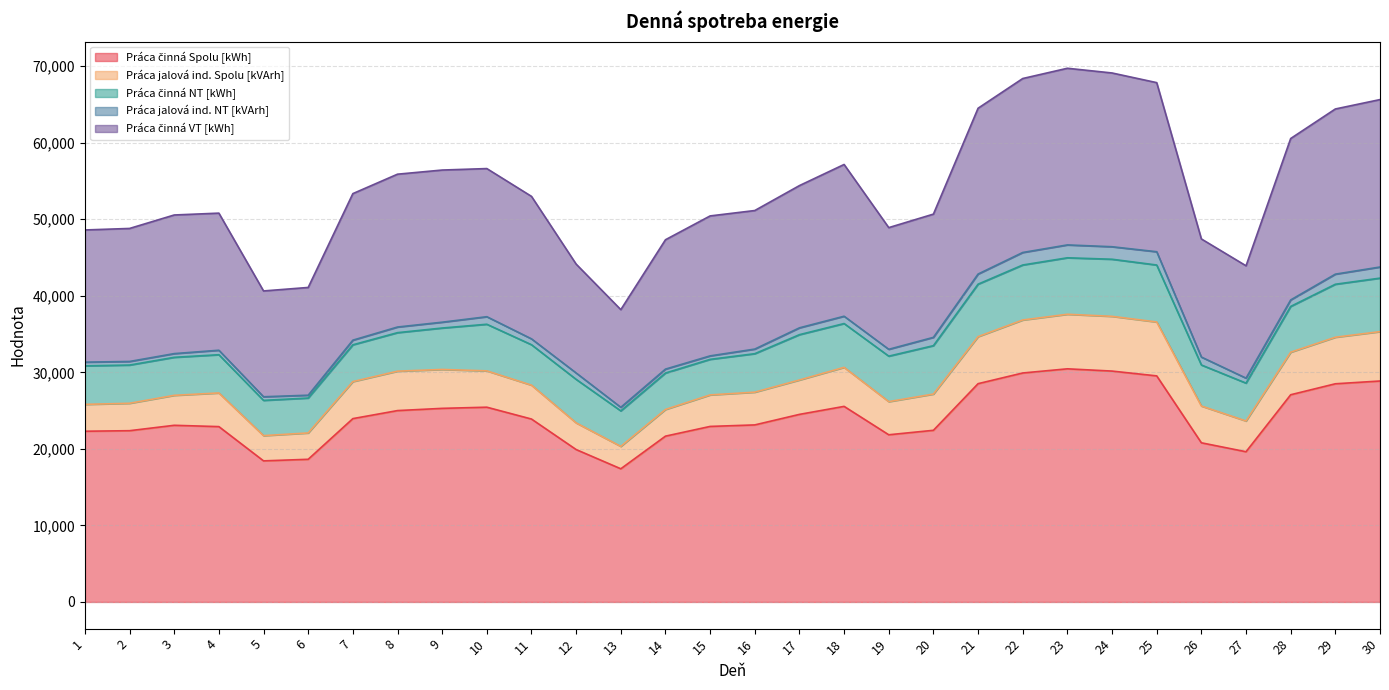

What is the spread (max minus min) of values at 5?

17958.1